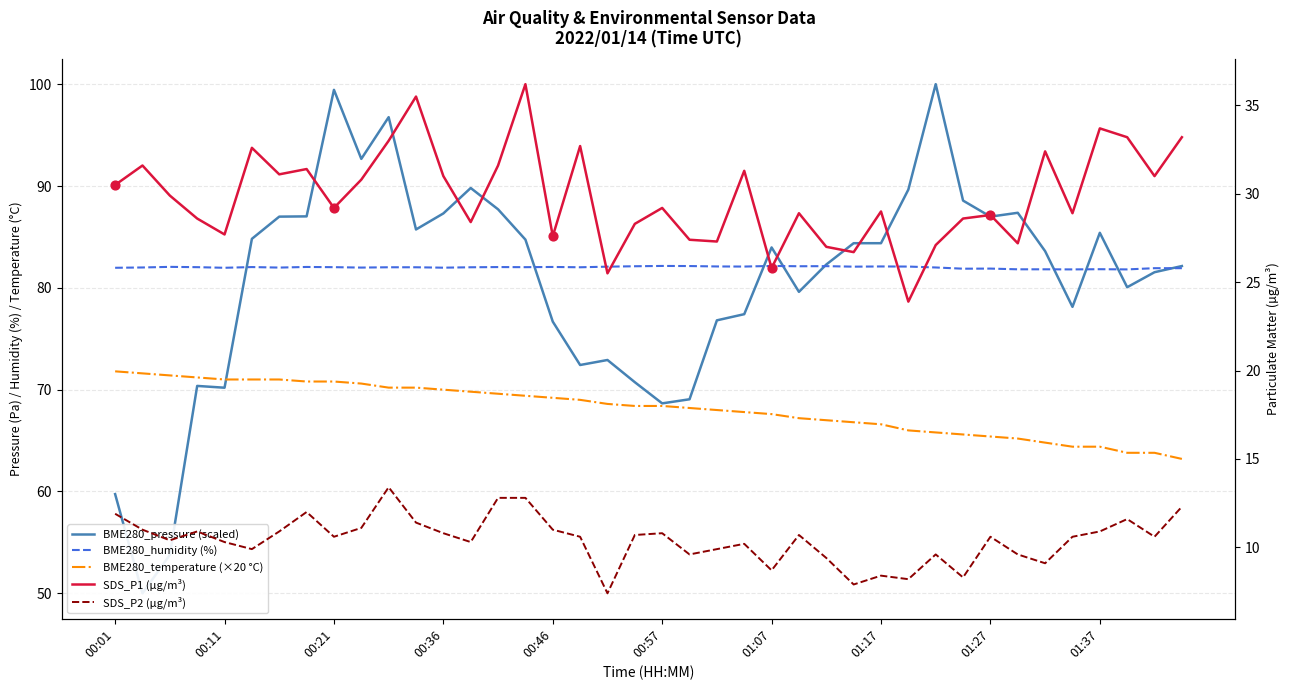

Which series has the widest spread of Y values?

BME280_pressure (scaled)